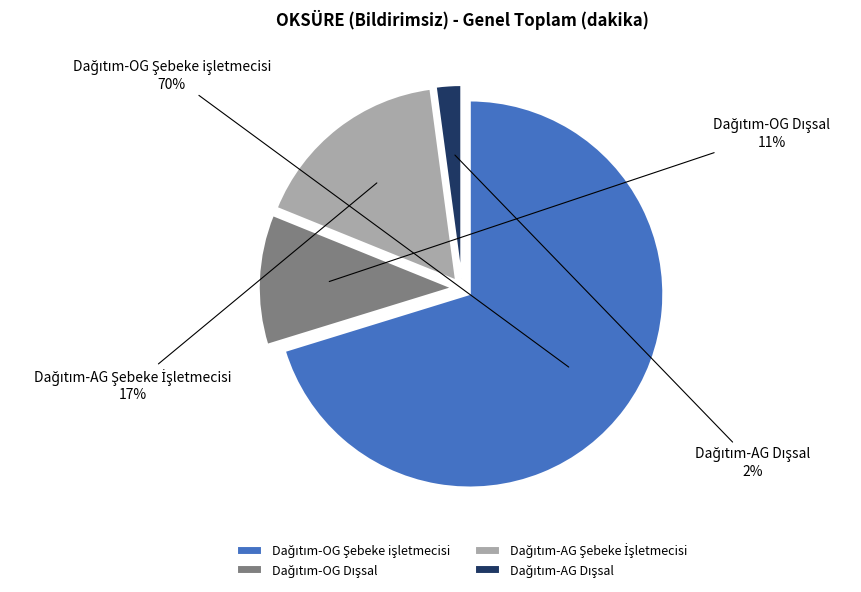

To the nearest percent, what is the average slice percentage?

25%